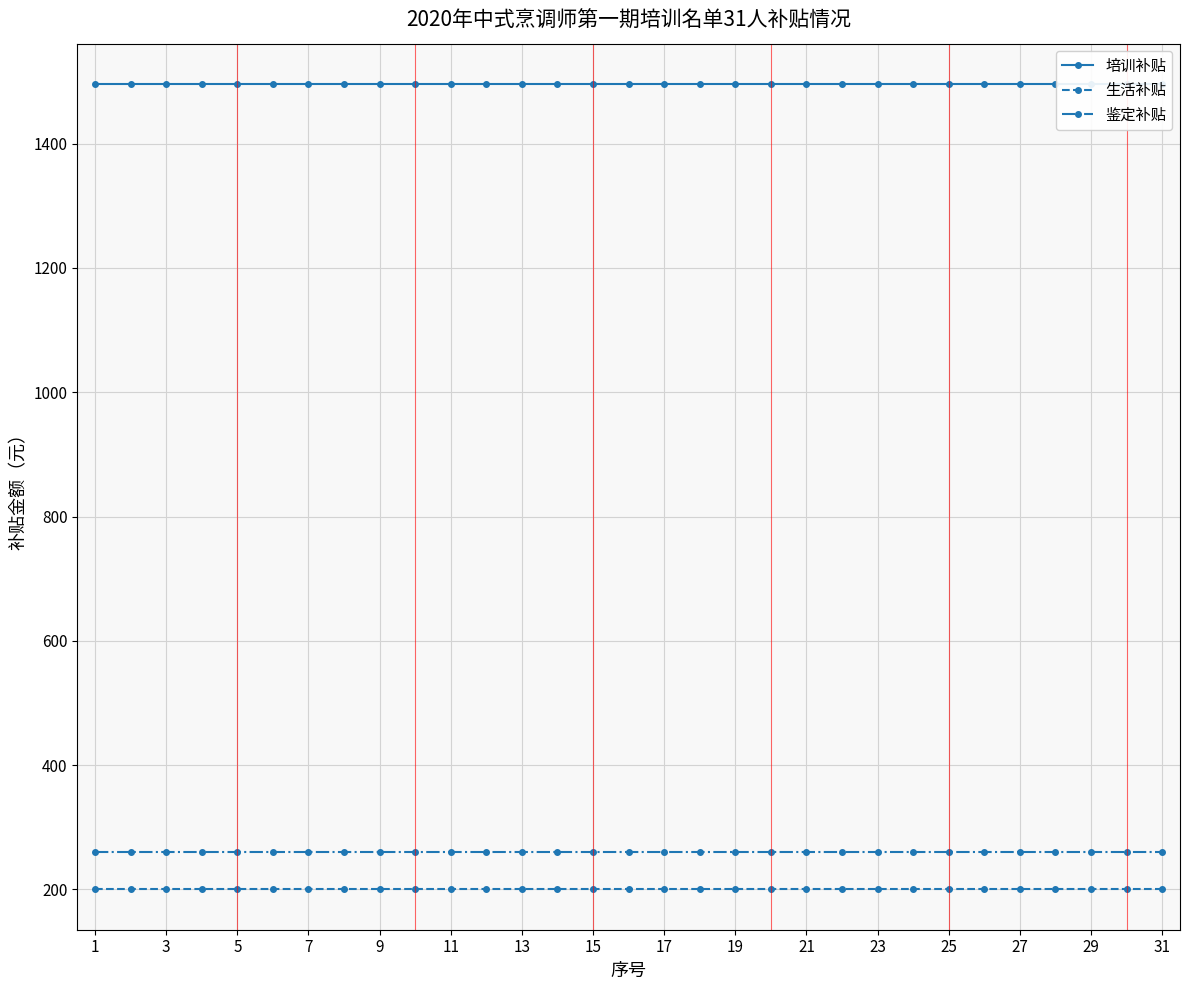

True or false: 生活补贴 has a value of 281 at 23.

False